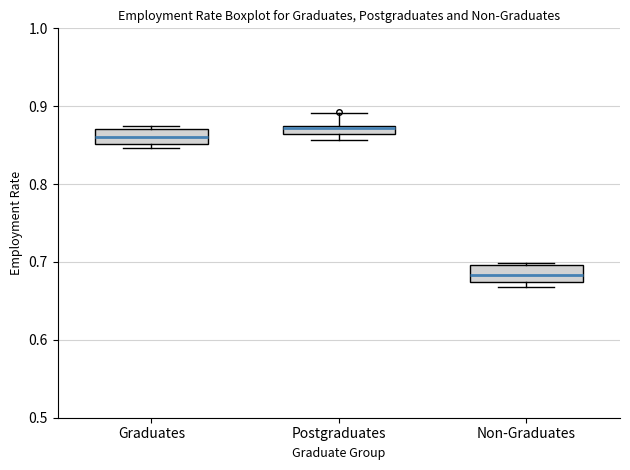

Which box's median line is the highest?

Postgraduates